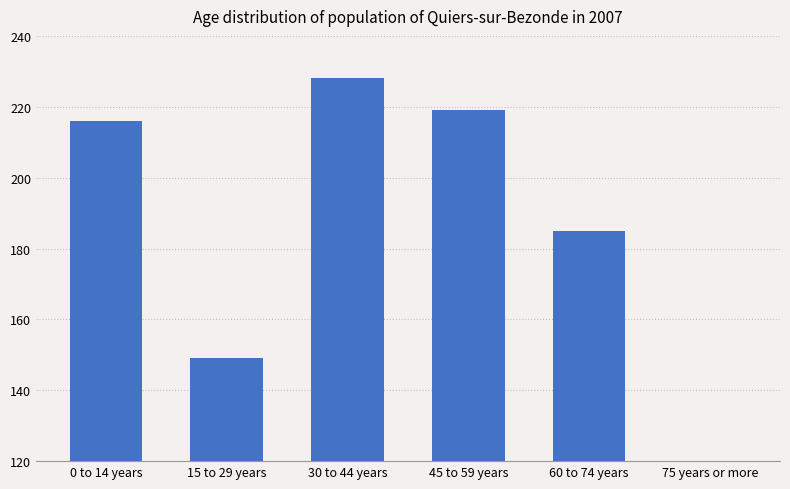

What is the sum of all values?

1002